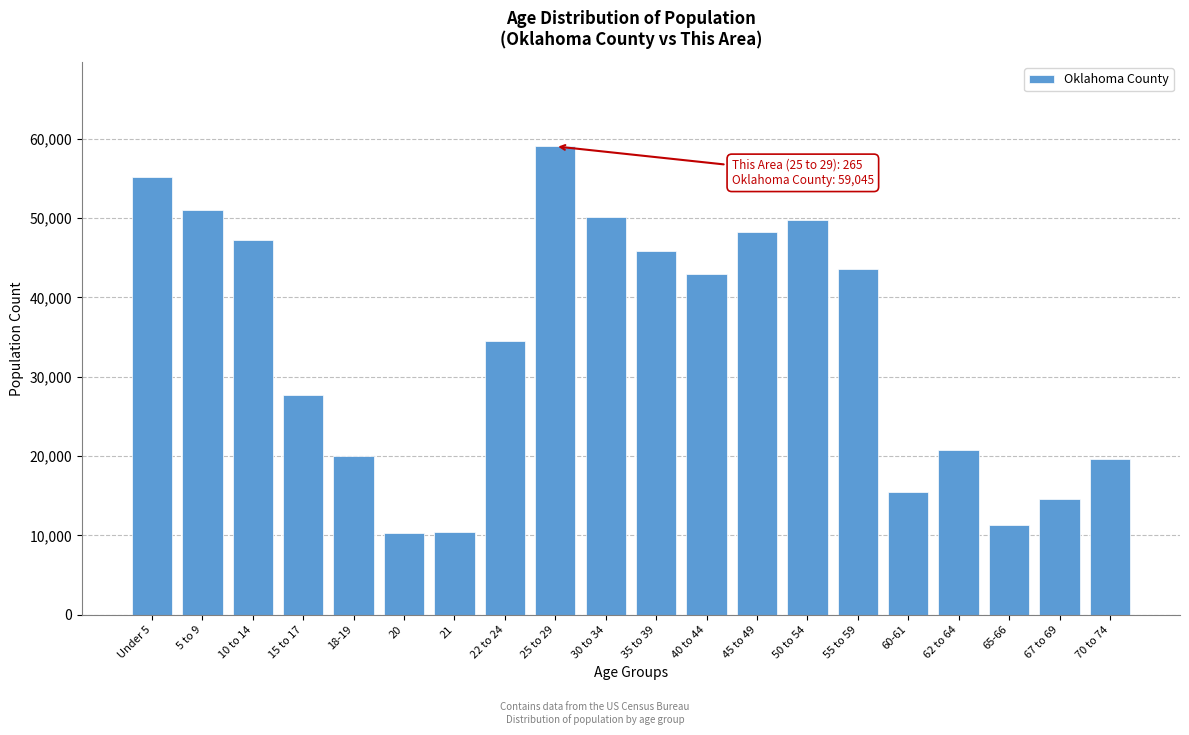

What is the ratio of the value at 22 to 24 to the value at Under 5?

0.6